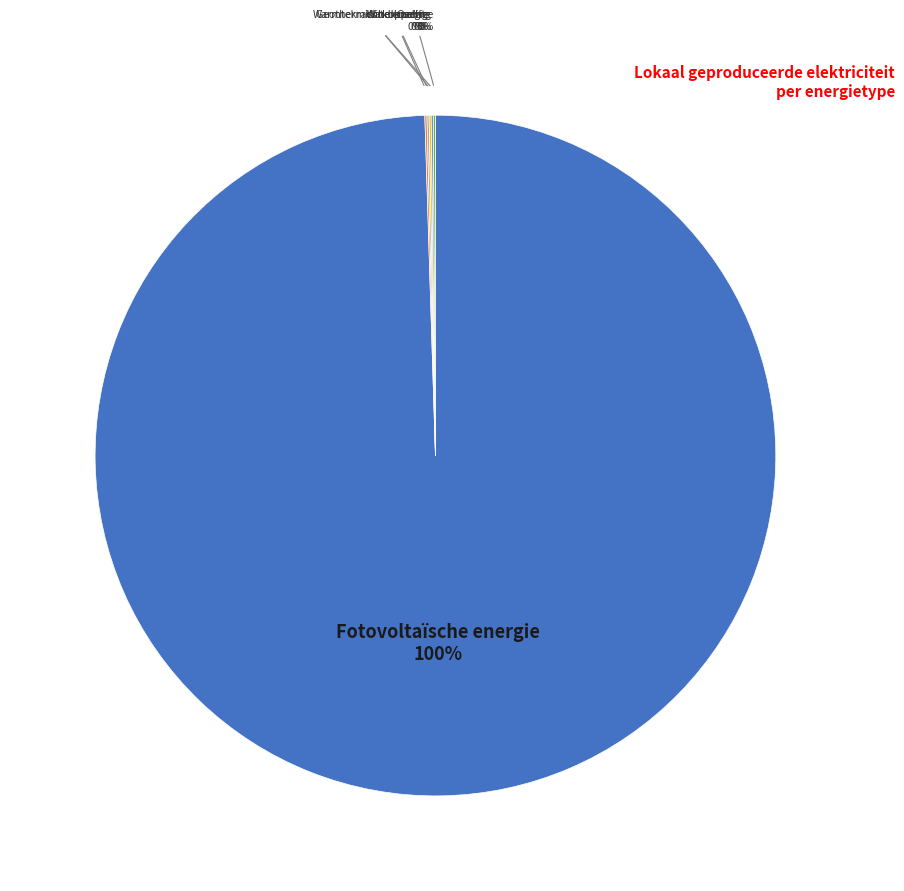

Does any single category account for the majority?

Yes